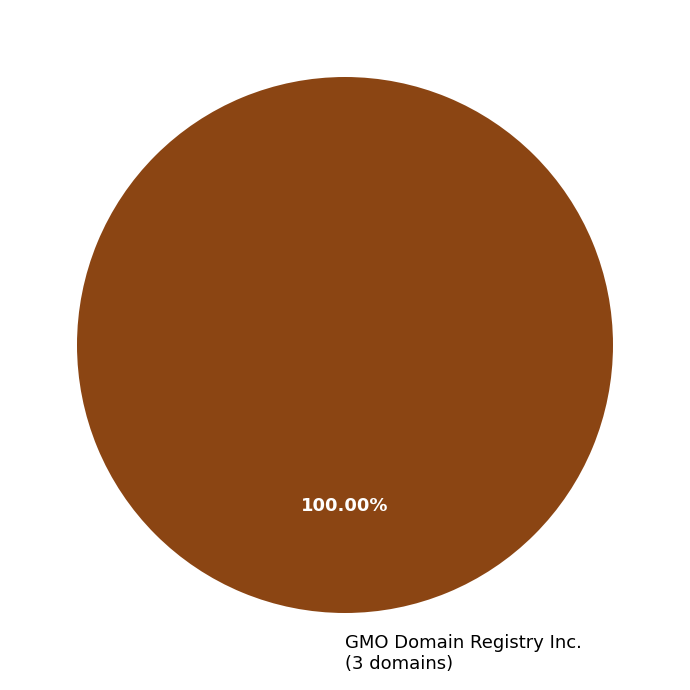

How many slices are in this pie chart?

1